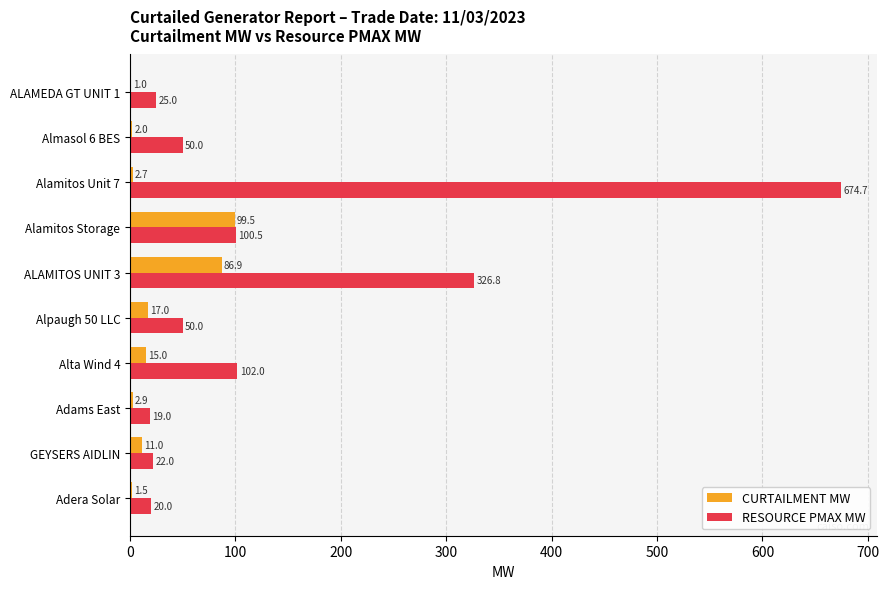

The value of RESOURCE PMAX MW at Almasol 6 BES is 50.0. True or false?

True